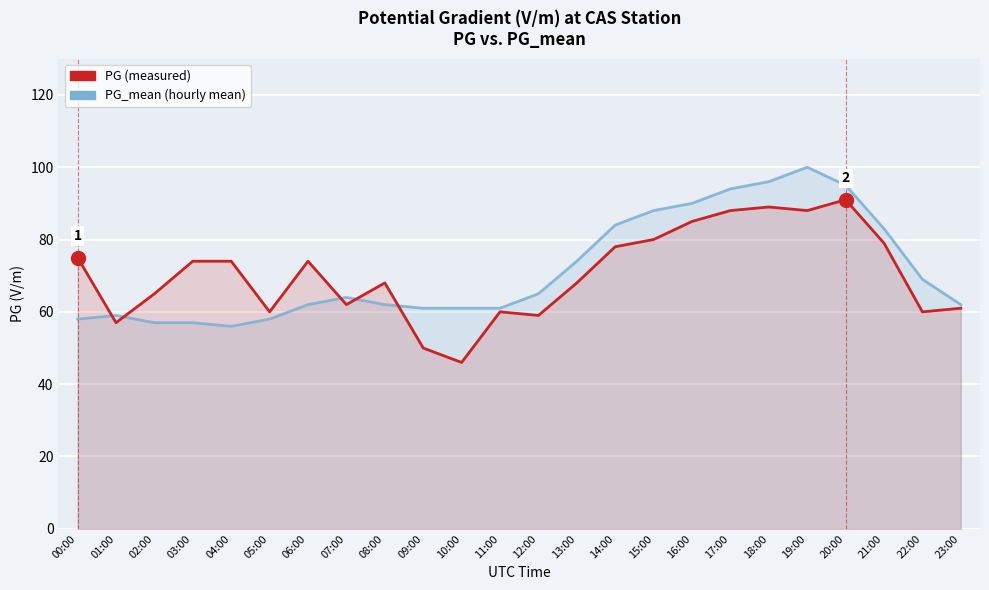

True or false: PG (measured) has a value of 44 at 03:00.

False